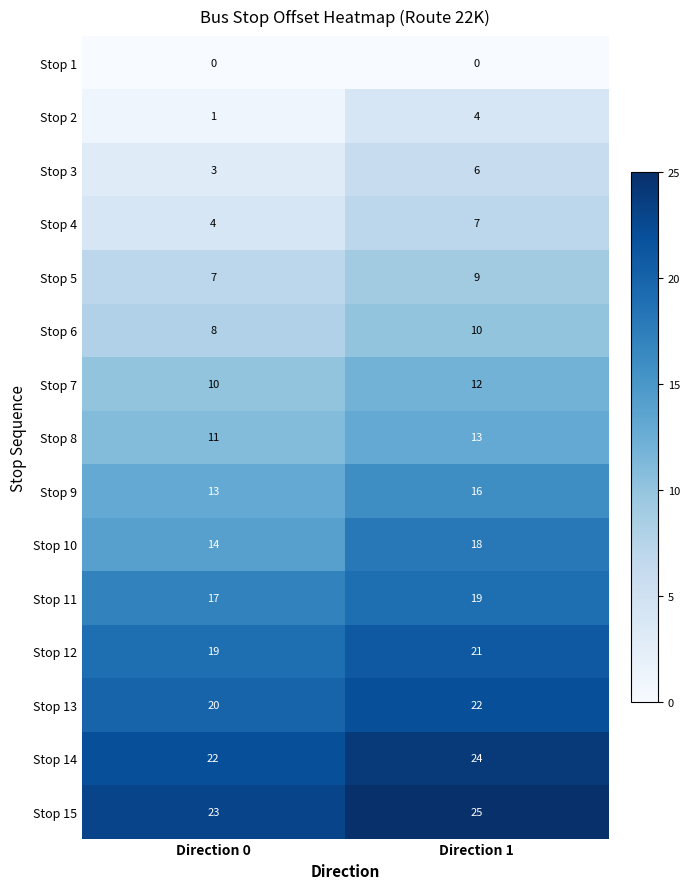

True or false: Stop 9 has a value of 16 at Direction 1.

True